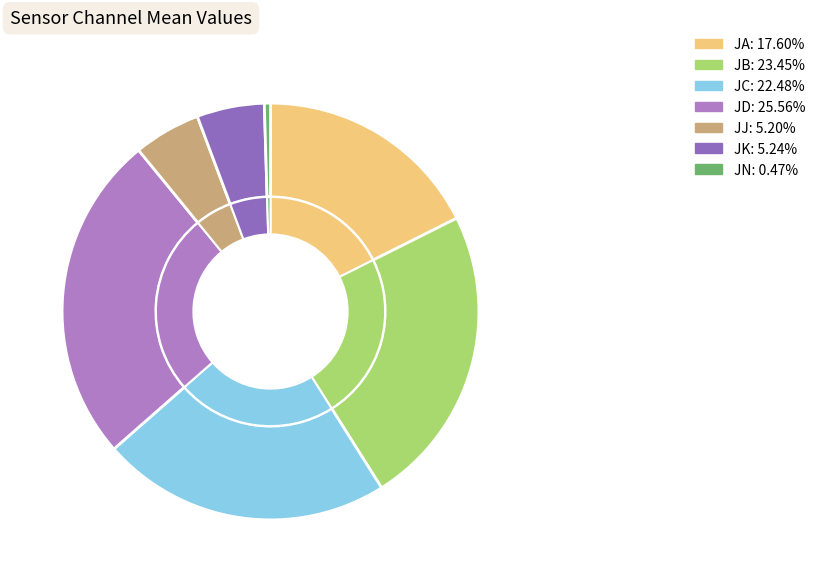

Count the number of slices in the pie.

7